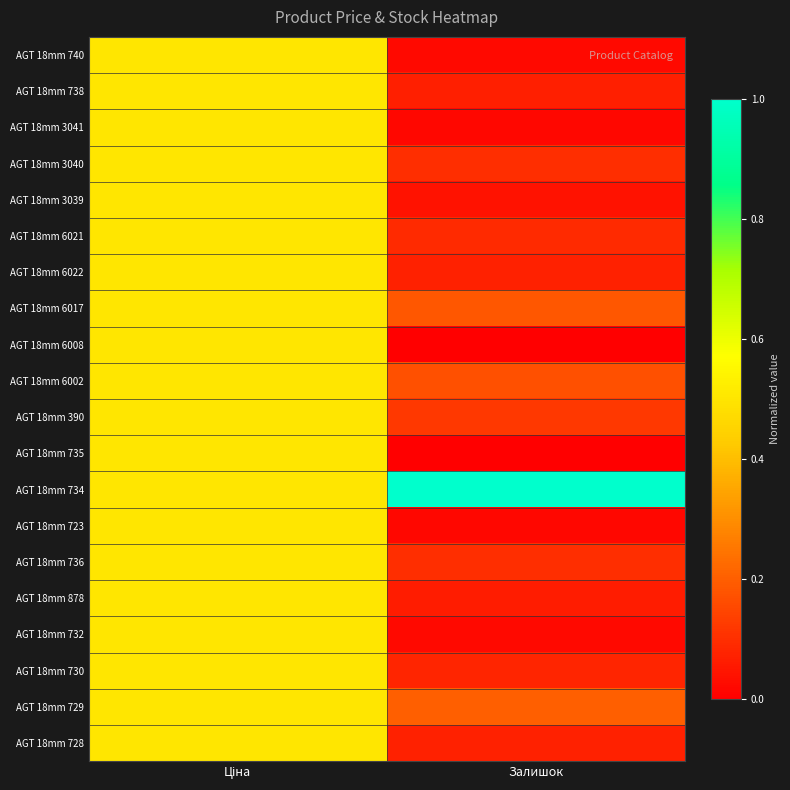

Reading left to right, extract all data points from this chart.

AGT 18mm 740: Ціна=0.5	Залишок=0.0
AGT 18mm 738: Ціна=0.5	Залишок=0.1
AGT 18mm 3041: Ціна=0.5	Залишок=0.0
AGT 18mm 3040: Ціна=0.5	Залишок=0.1
AGT 18mm 3039: Ціна=0.5	Залишок=0.0
AGT 18mm 6021: Ціна=0.5	Залишок=0.1
AGT 18mm 6022: Ціна=0.5	Залишок=0.1
AGT 18mm 6017: Ціна=0.5	Залишок=0.2
AGT 18mm 6008: Ціна=0.5	Залишок=0.0
AGT 18mm 6002: Ціна=0.5	Залишок=0.2
AGT 18mm 390: Ціна=0.5	Залишок=0.1
AGT 18mm 735: Ціна=0.5	Залишок=0.0
AGT 18mm 734: Ціна=0.5	Залишок=1.0
AGT 18mm 723: Ціна=0.5	Залишок=0.0
AGT 18mm 736: Ціна=0.5	Залишок=0.1
AGT 18mm 878: Ціна=0.5	Залишок=0.1
AGT 18mm 732: Ціна=0.5	Залишок=0.0
AGT 18mm 730: Ціна=0.5	Залишок=0.1
AGT 18mm 729: Ціна=0.5	Залишок=0.2
AGT 18mm 728: Ціна=0.5	Залишок=0.1